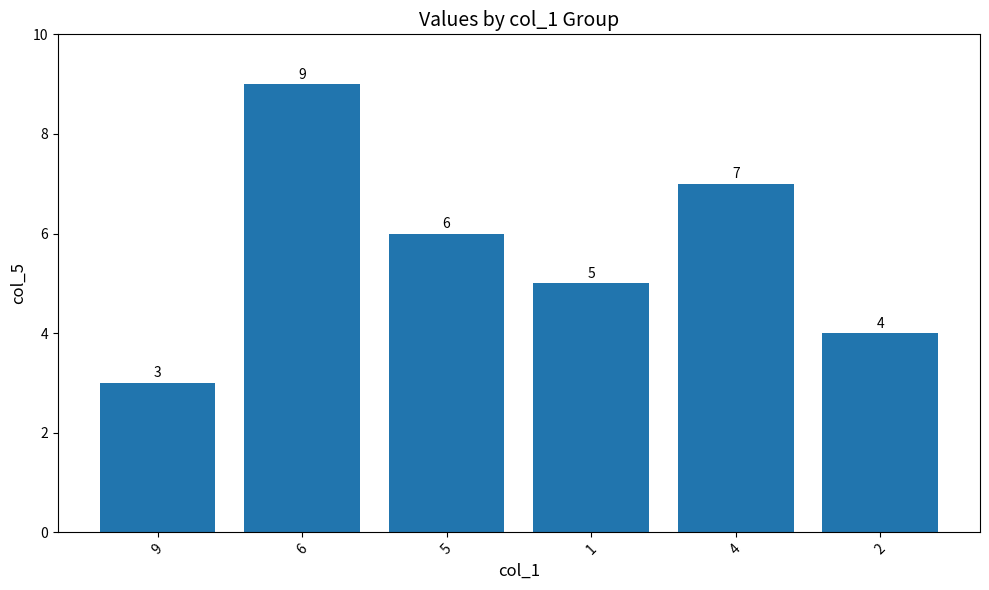

What is the label of the 3rd bar from the left?

5